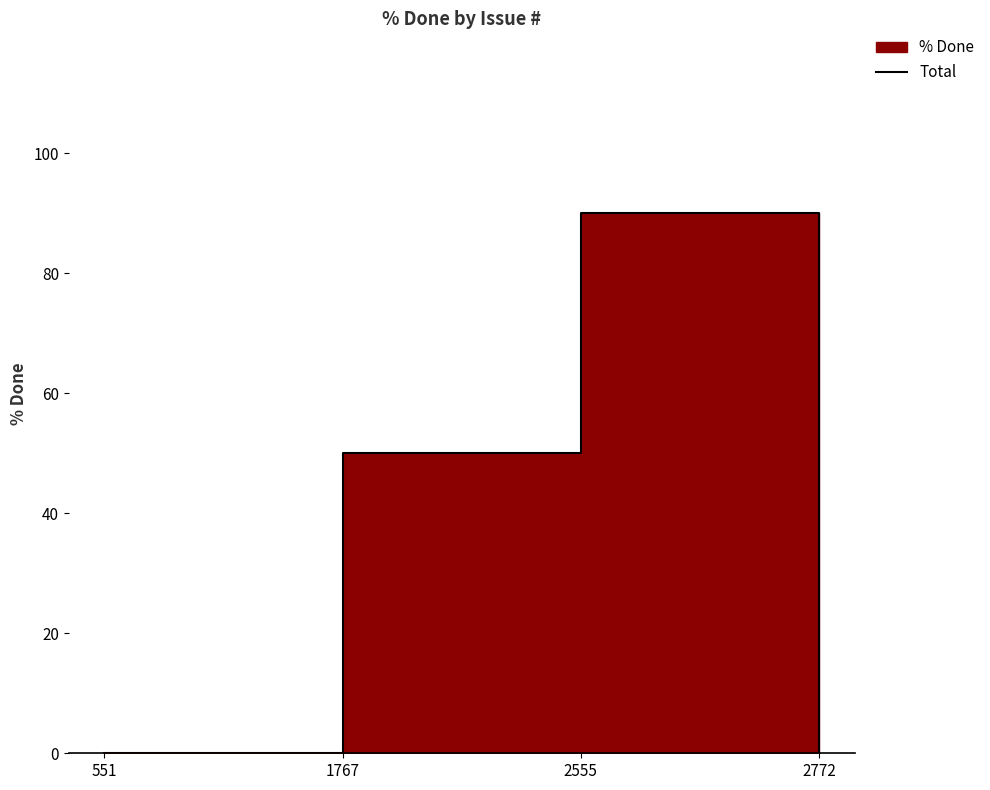

At which category does the data reach its first local peak?

2555